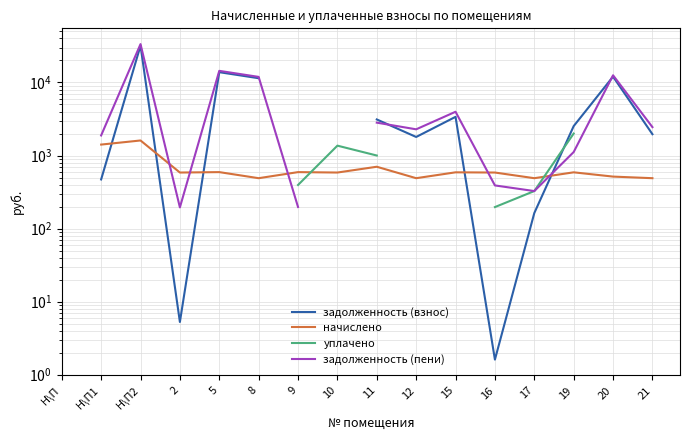

Which category has the highest value in the начислено series?

Н\П